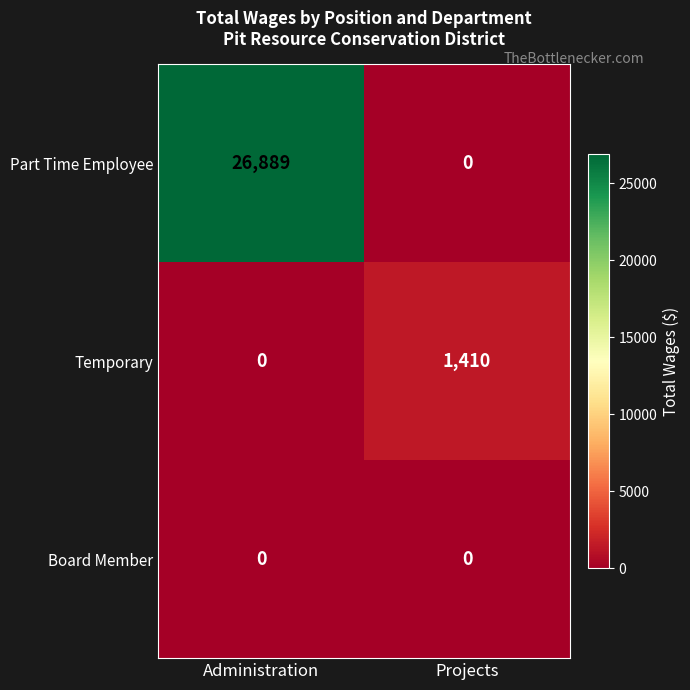

The value of Part Time Employee at Administration is 26889. True or false?

True